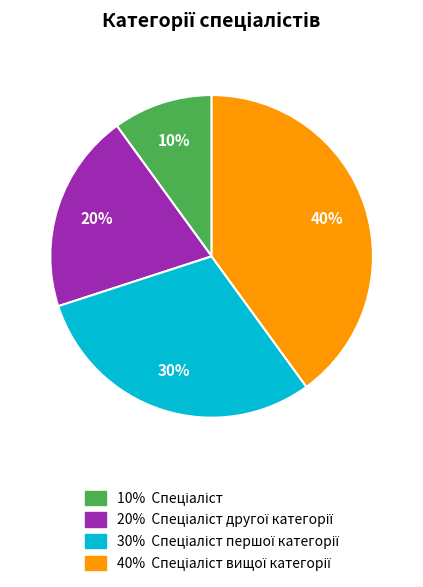

To the nearest percent, what is the average slice percentage?

25%